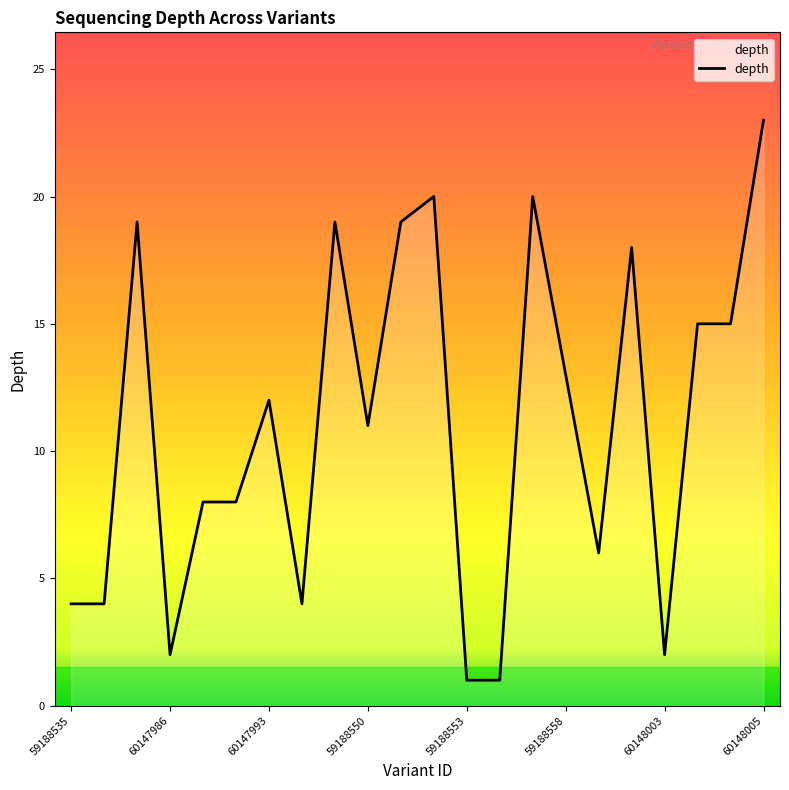

Reading right to left, list all the values displayed in this chart.

23	15	15	2	18	6	13	20	1	1	20	19	11	19	4	12	8	8	2	19	4	4